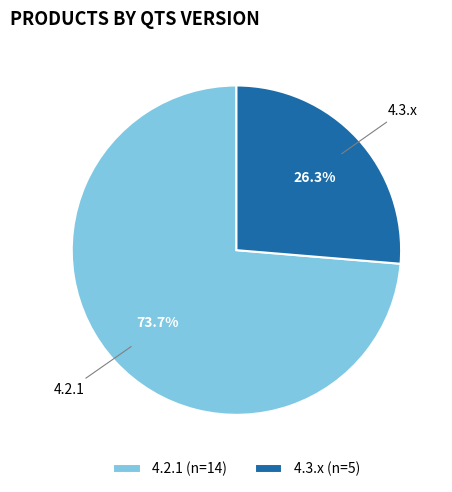

Does 4.2.1 represent more than half of the total?

Yes